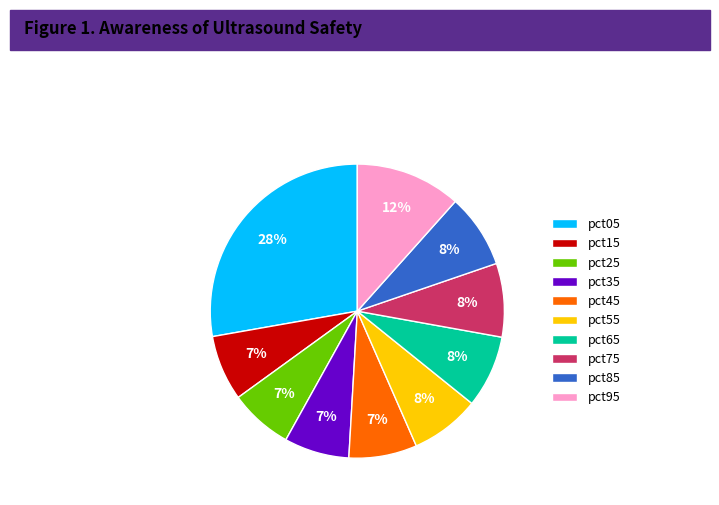

Between pct95 and pct05, which is larger?

pct05